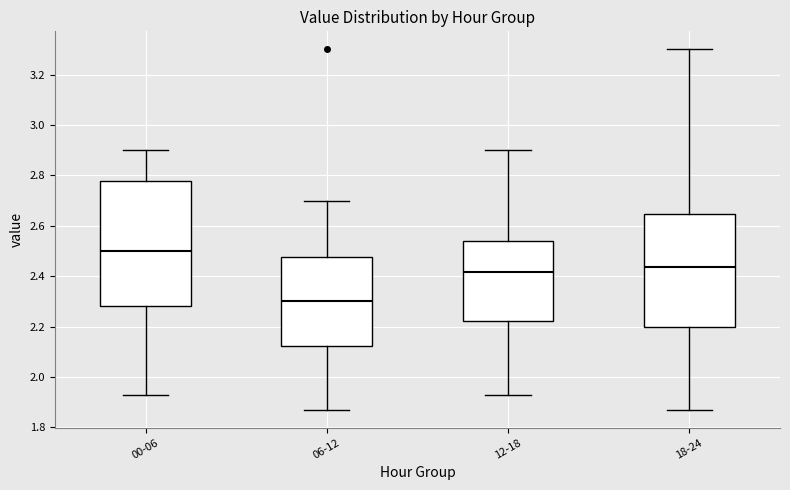

Comparing the boxes themselves (not the whiskers), which one is the tallest?

00-06